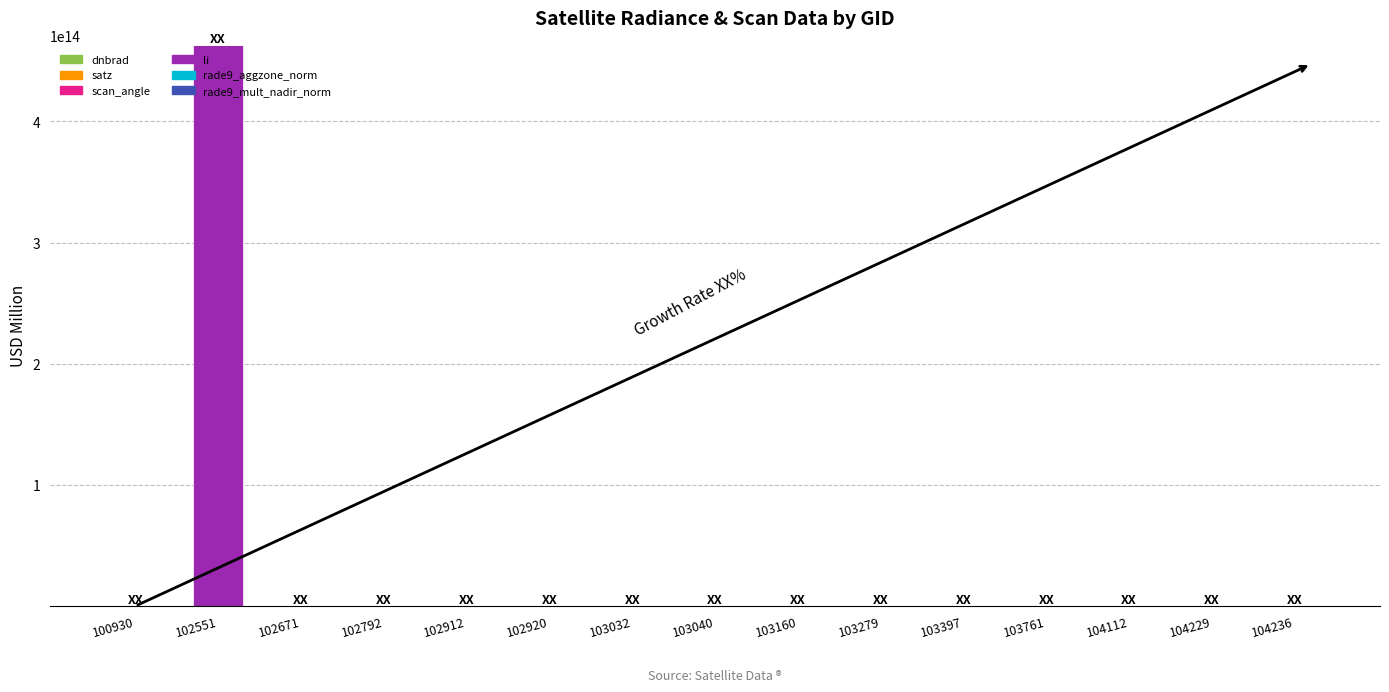

Are the bars grouped side by side (vs. stacked)?

No